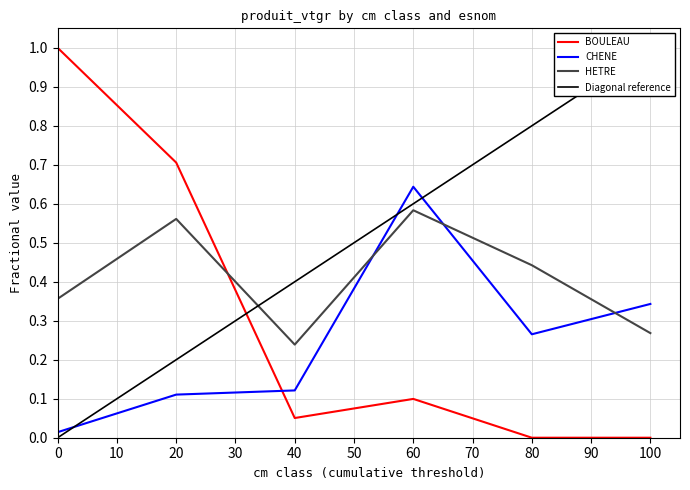

Which category has the lowest value in the HETRE series?

40